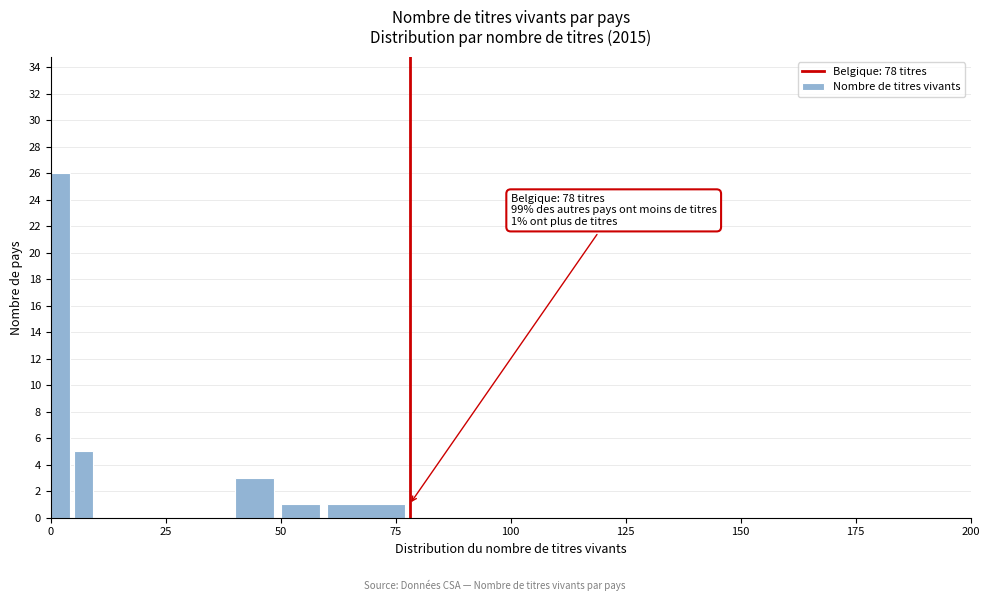

Read against the x-axis, roughly where is the centre of the tallest bar?

0